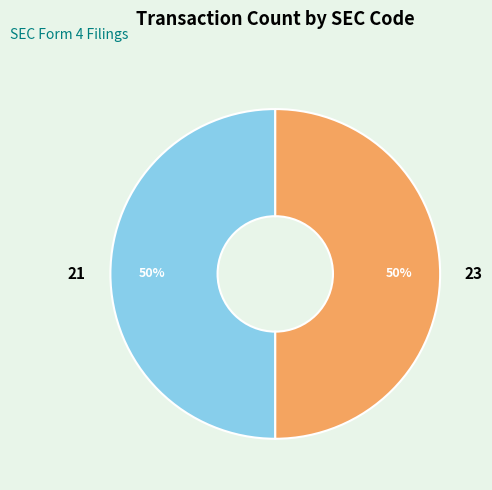

To the nearest percent, what is the combined percentage of 23 and 21?

100%